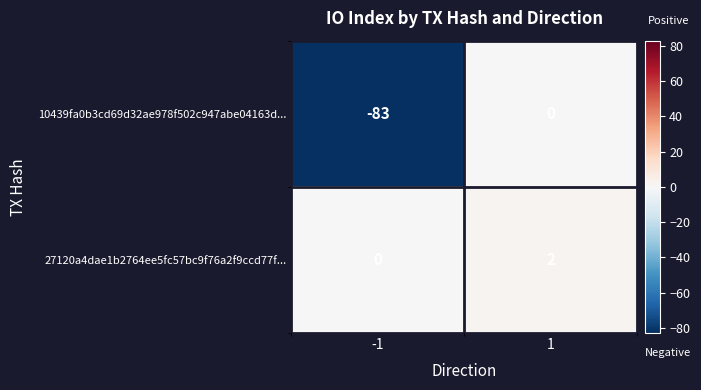

Reading left to right, transcribe all the data shown in this chart.

10439fa0b3cd69d32ae978f502c947abe04163d...: -1=-83	1=0
27120a4dae1b2764ee5fc57bc9f76a2f9ccd77f...: -1=0	1=2